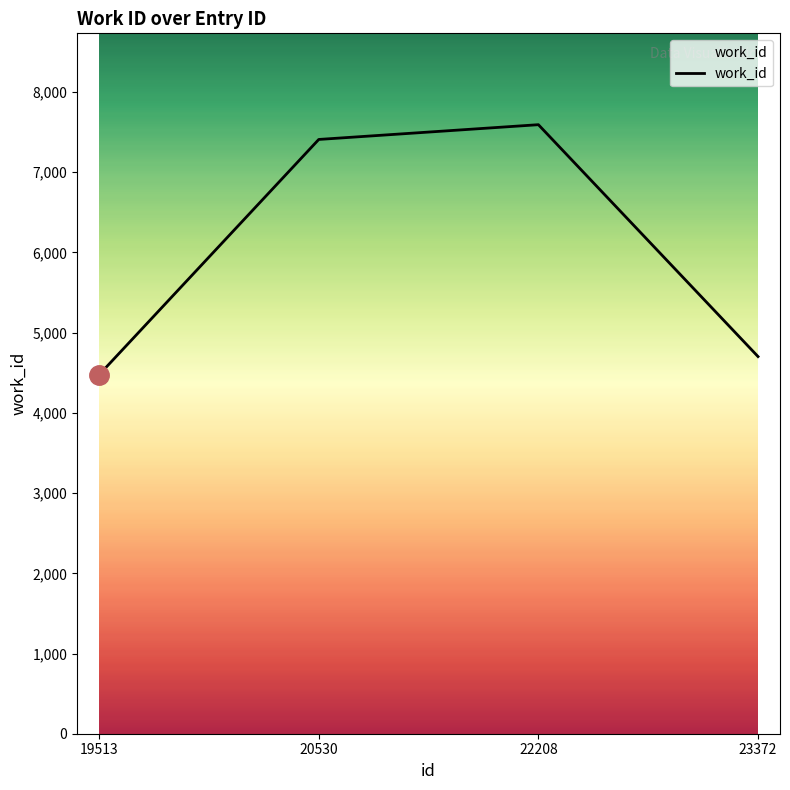

Rank the categories by value from highest to lowest.

22208, 20530, 23372, 19513